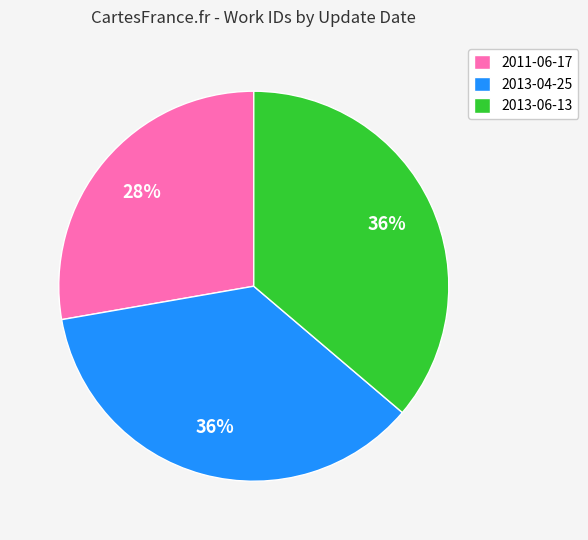

To the nearest percent, what portion does 2013-04-25 represent?

36%